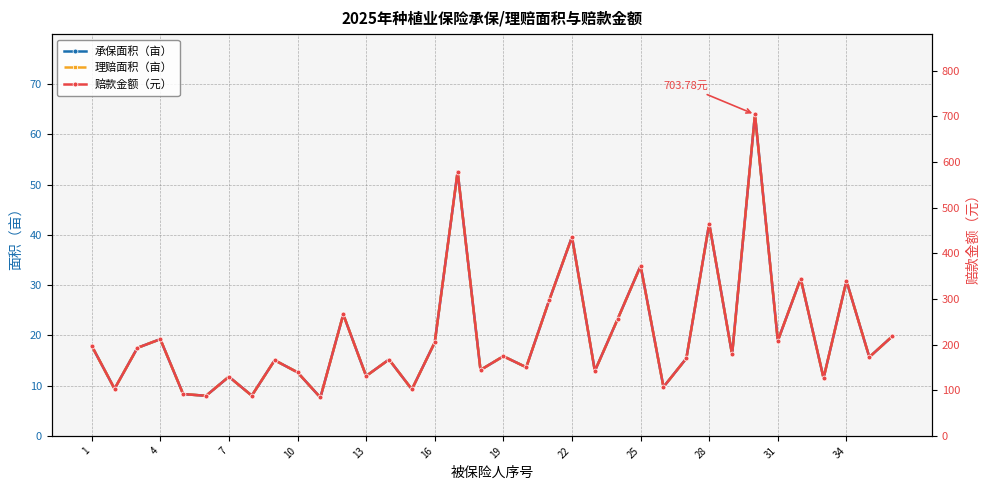

At which label is 承保面积（亩） closest to 35?

25